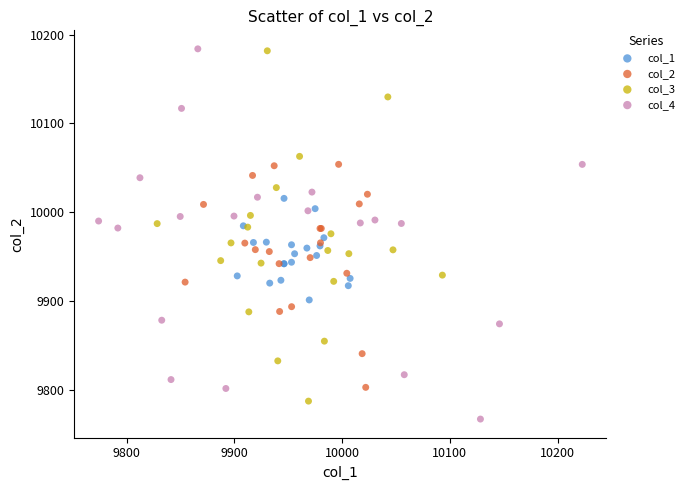

Which series reaches the minimum Y coordinate?

col_4